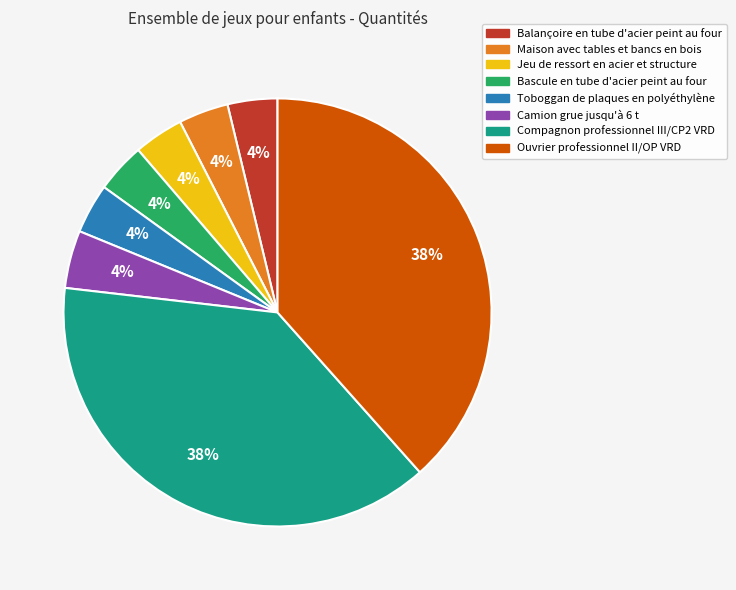

What percentage is the Toboggan de plaques en polyéthylène slice, to the nearest percent?

4%